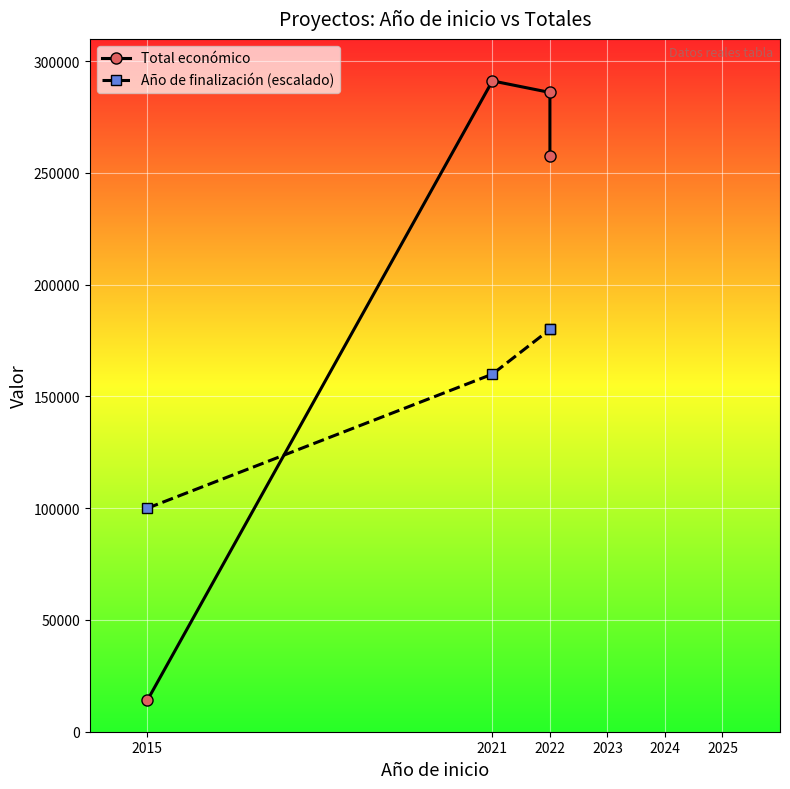

What is the difference between the maximum and minimum values in the Año de finalización (escalado) series?

80000